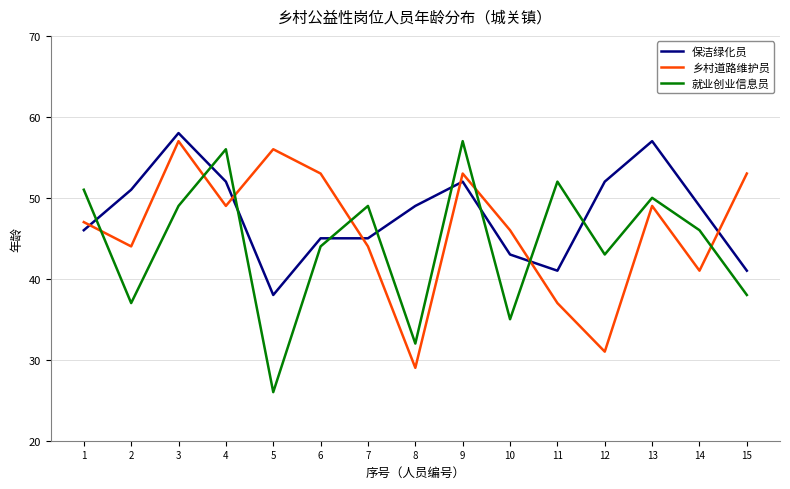

Is it true that 乡村道路维护员 equals 53 at 9?

True